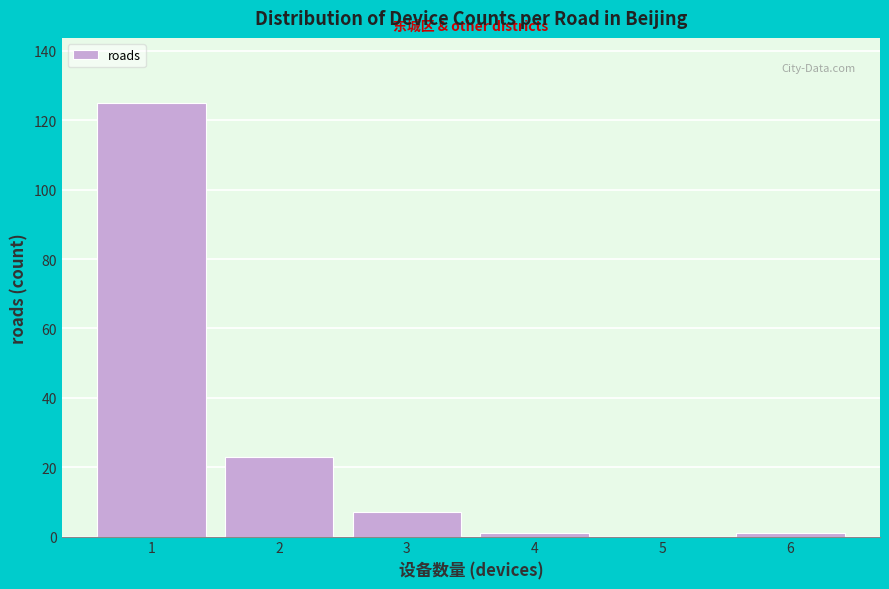

Reading left to right, list every bar in this chart as the range it spans on the x-axis followed by its height. The values are not printed on the chart, so give them approximately, as read against the axis.

0.5 to 1.5: 126
1.5 to 2.5: 24
2.5 to 3.5: 8
3.5 to 4.5: under 2
4.5 to 5.5: 0
5.5 to 6.5: under 2